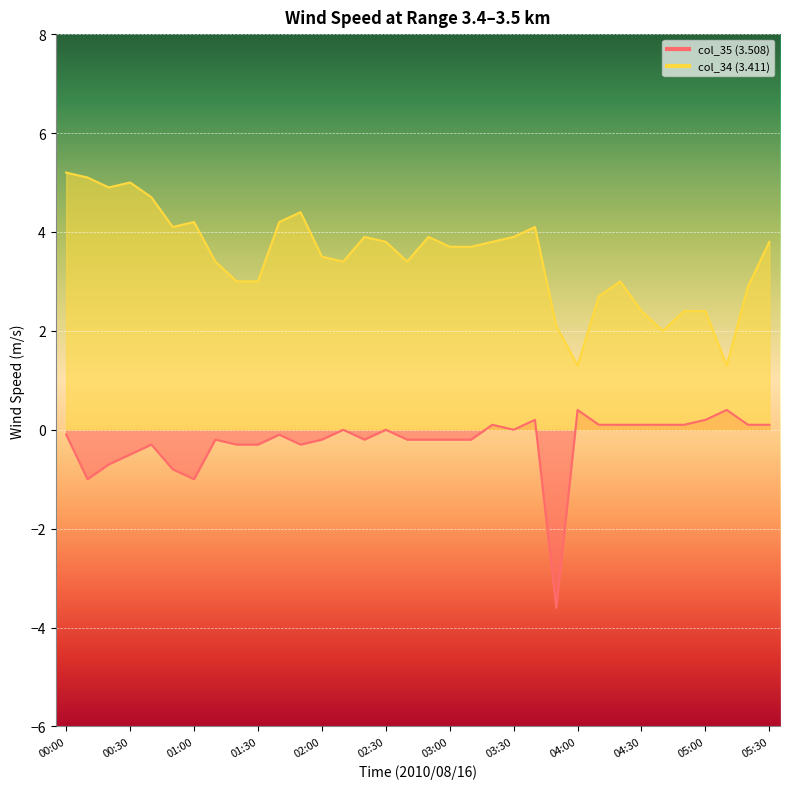

Reading right to left, extract all data points from this chart.

col_35 (3.508): 05:30=0.1	05:20=0.1	05:10=0.4	05:00=0.2	04:50=0.1	04:40=0.1	04:30=0.1	04:20=0.1	04:10=0.1	04:00=0.4	03:50=-3.6	03:40=0.2	03:30=-0.0	03:20=0.1	03:10=-0.2	03:00=-0.2	02:50=-0.2	02:40=-0.2	02:30=0.0	02:20=-0.2	02:10=-0.0	02:00=-0.2	01:50=-0.3	01:40=-0.1	01:30=-0.3	01:20=-0.3	01:10=-0.2	01:00=-1.0	00:50=-0.8	00:40=-0.3	00:30=-0.5	00:20=-0.7	00:10=-1.0	00:00=-0.1
col_34 (3.411): 05:30=3.8	05:20=2.9	05:10=1.3	05:00=2.4	04:50=2.4	04:40=2.0	04:30=2.4	04:20=3.0	04:10=2.7	04:00=1.3	03:50=2.1	03:40=4.1	03:30=3.9	03:20=3.8	03:10=3.7	03:00=3.7	02:50=3.9	02:40=3.4	02:30=3.8	02:20=3.9	02:10=3.4	02:00=3.5	01:50=4.4	01:40=4.2	01:30=3.0	01:20=3.0	01:10=3.4	01:00=4.2	00:50=4.1	00:40=4.7	00:30=5.0	00:20=4.9	00:10=5.1	00:00=5.2